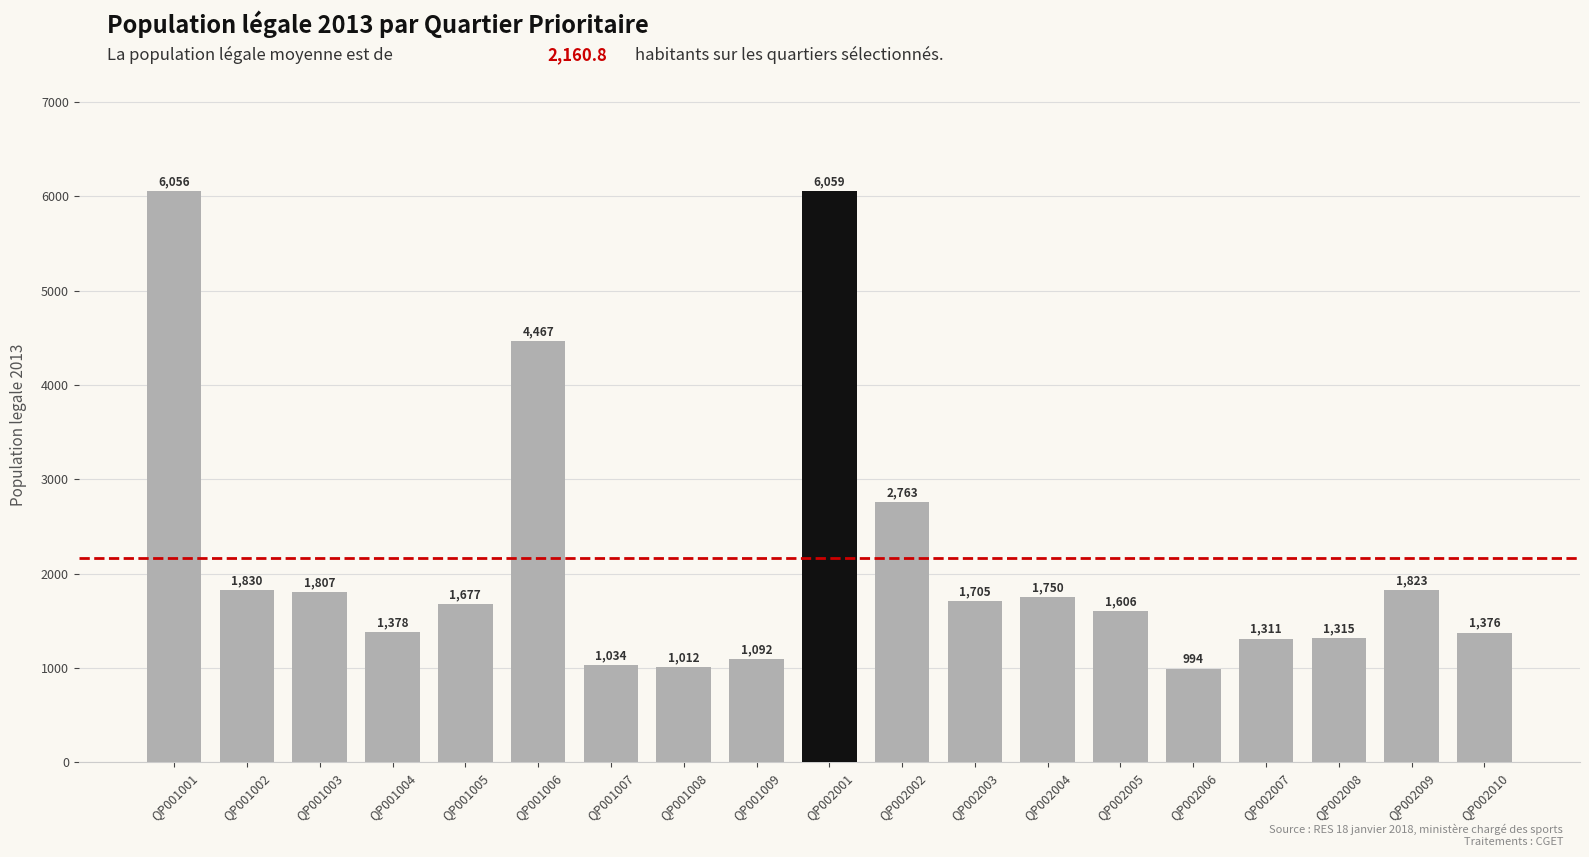

Where does the data first go above 1677?

QP001001